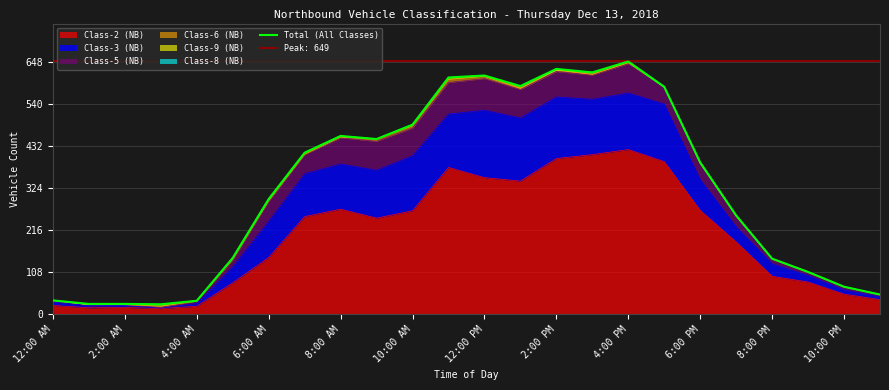

The Class-2 (NB) series shows 146 at 6:00 AM. True or false?

True